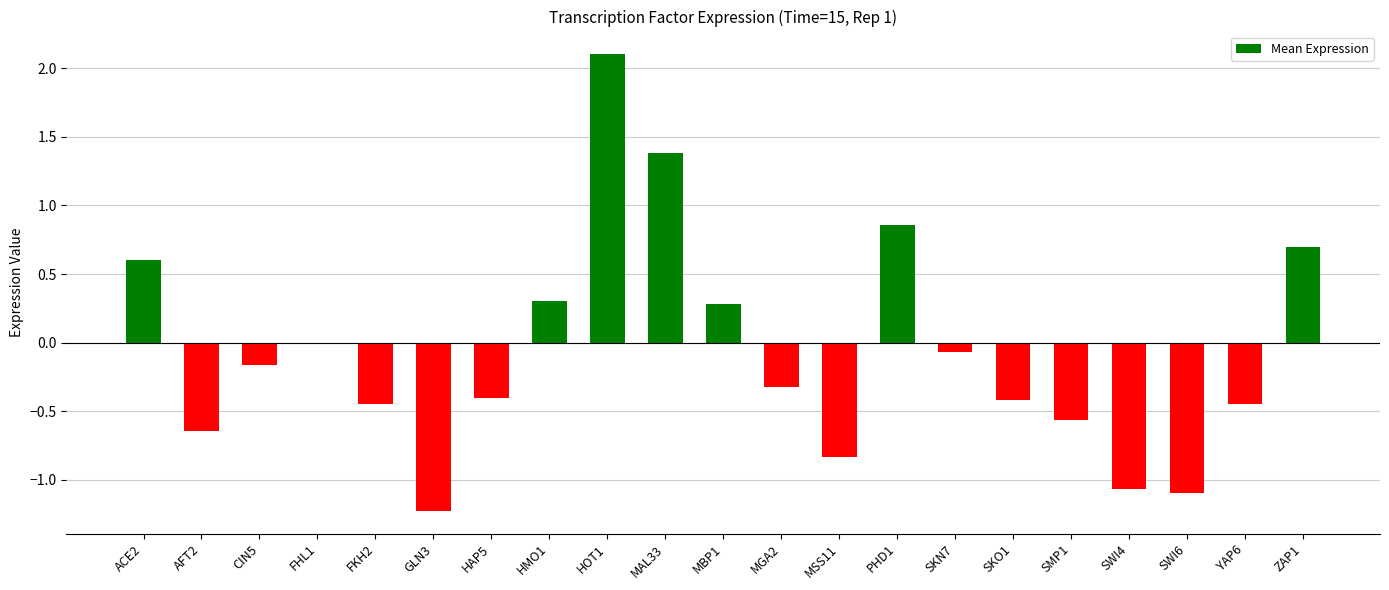

True or false: the data shows 0.5 at HMO1.

False